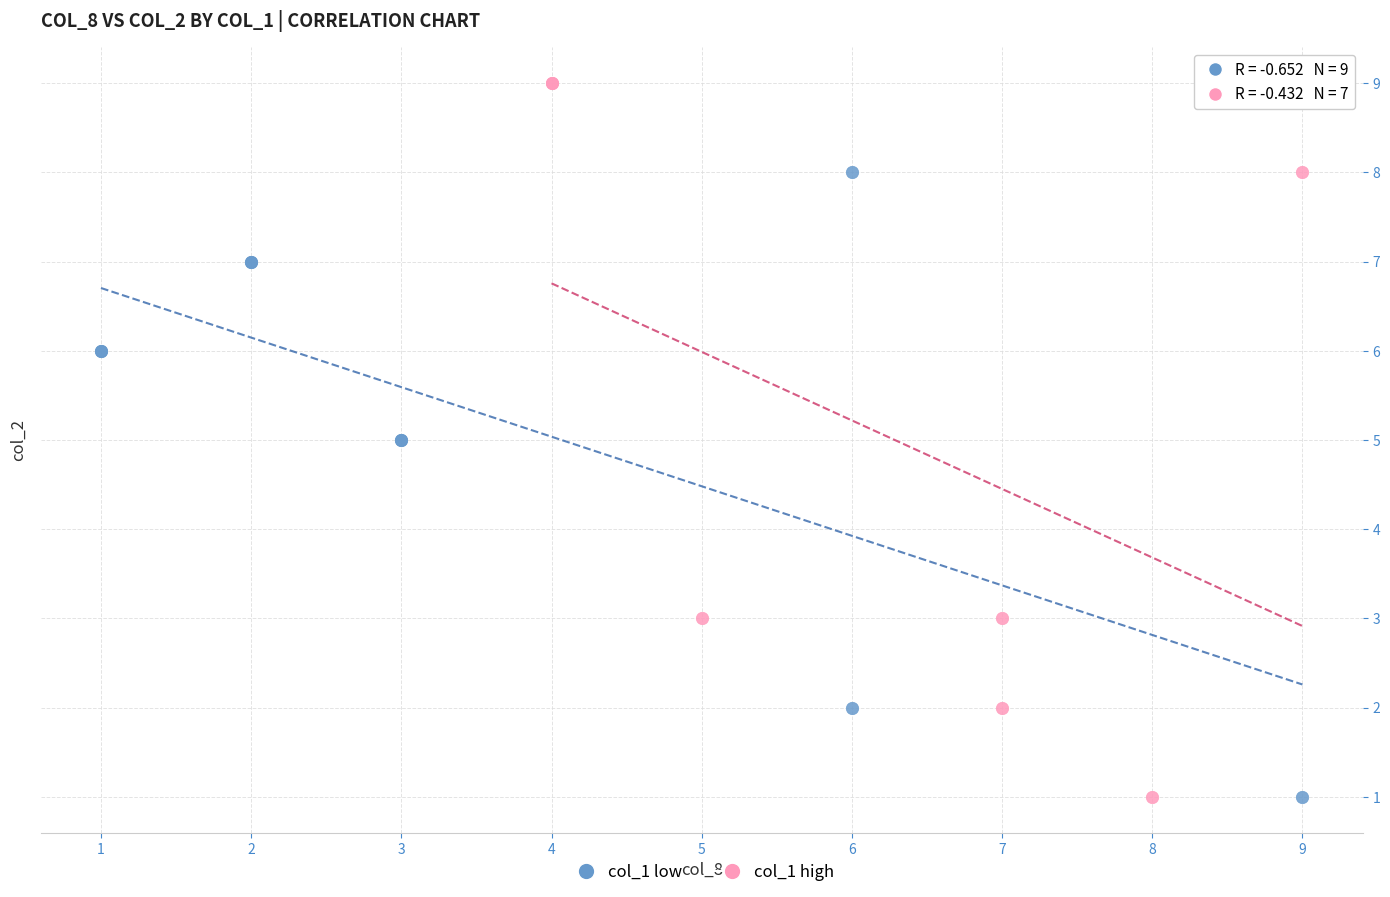

Which series has the largest Y range (max minus min)?

col_1 high